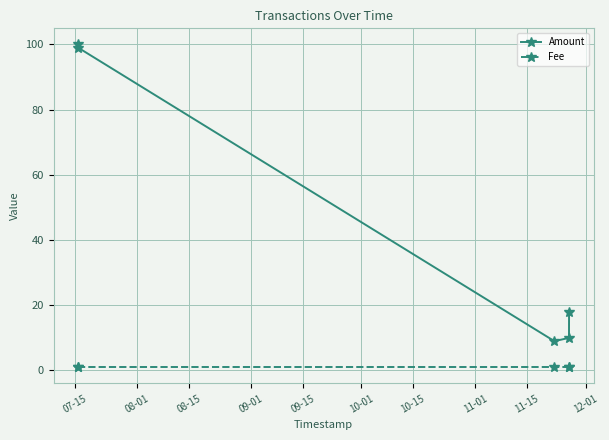

True or false: Amount and Fee cross at least once.

False